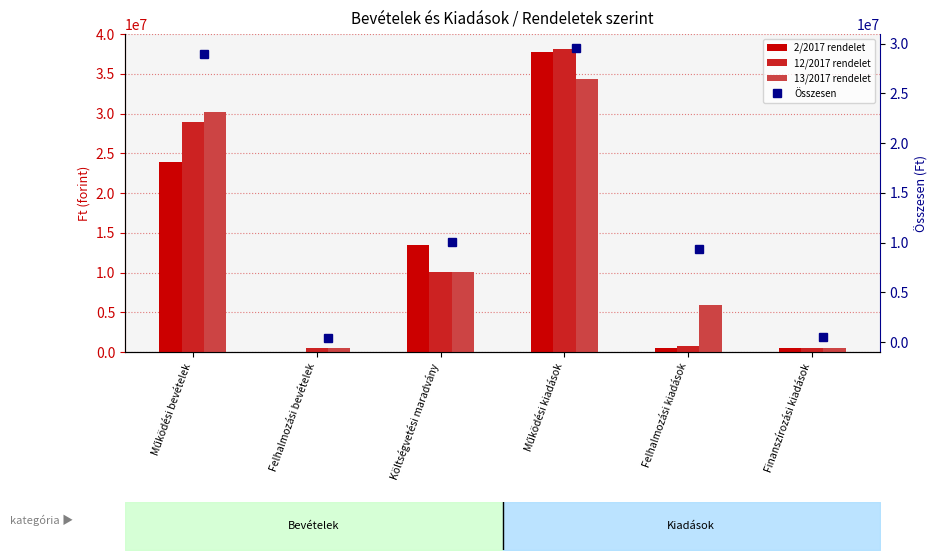

Is the value of 2/2017 rendelet at Működési kiadások greater than the value of Összesen at Működési bevételek?

Yes